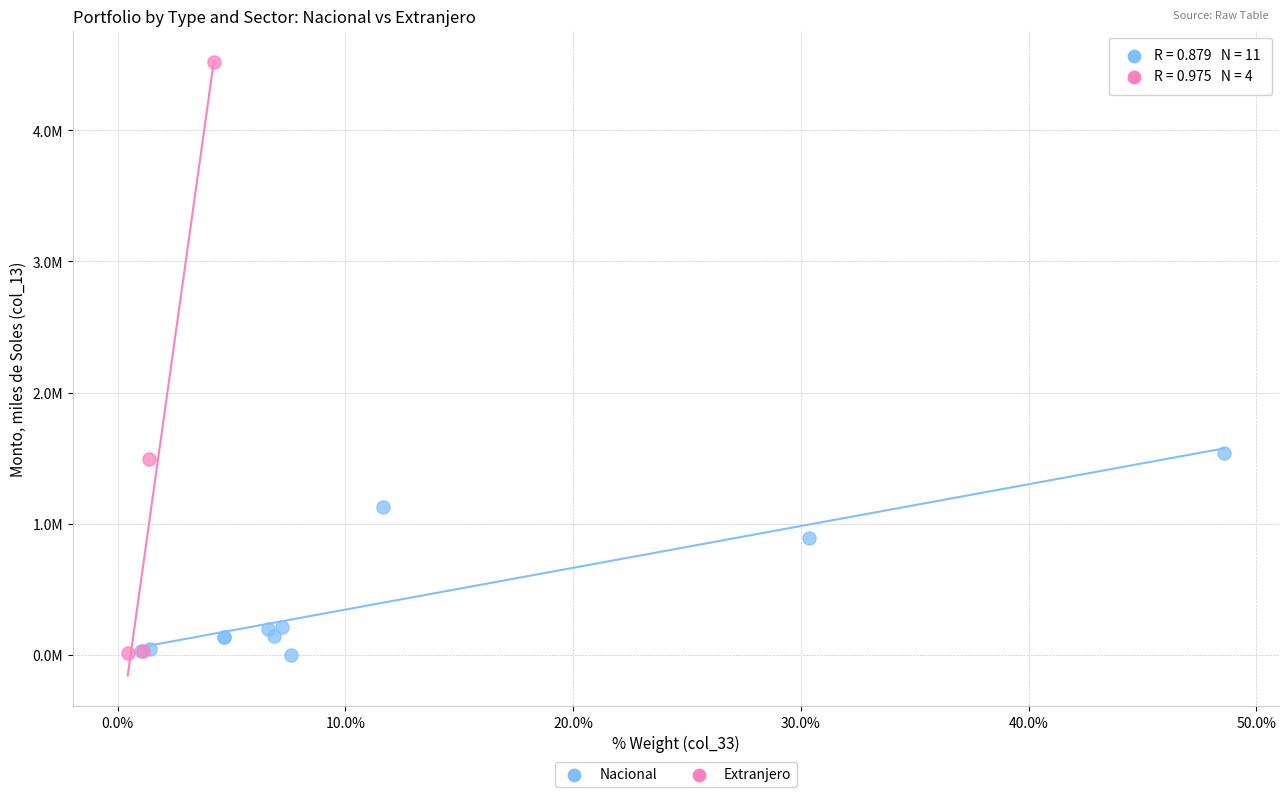

What are all the series names shown in the legend?

Nacional, Extranjero